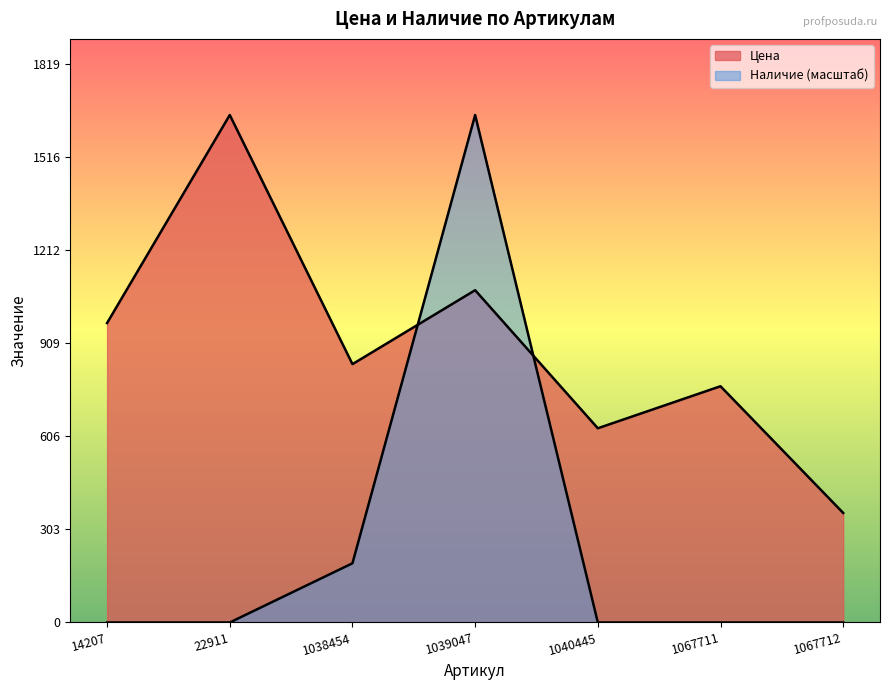

How many lines are shown in the chart?

2